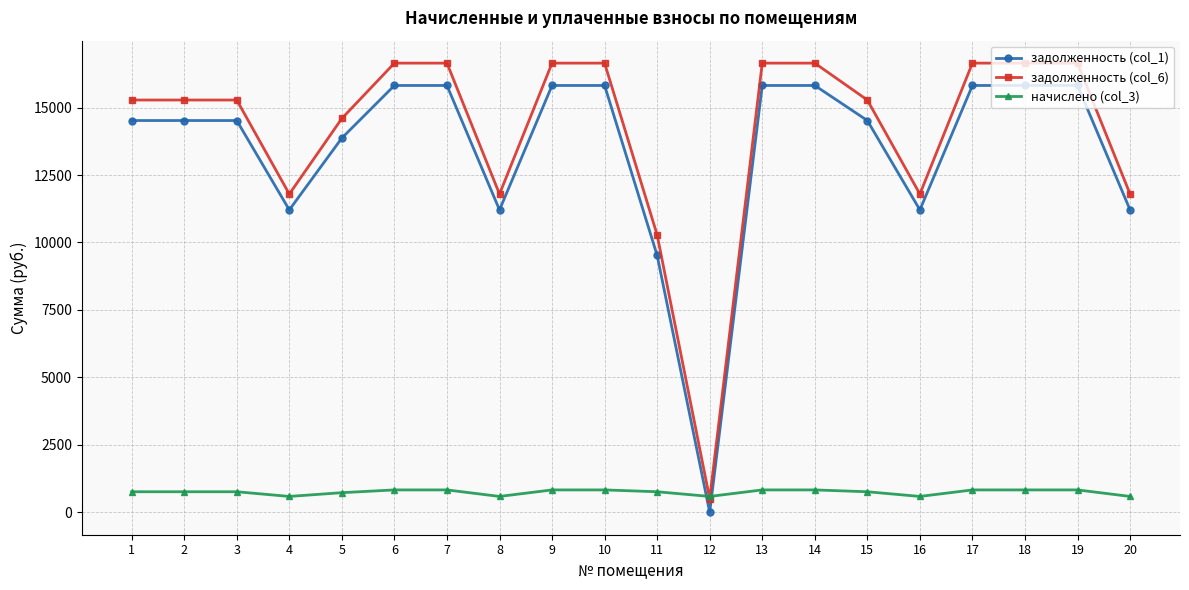

What is the value of the задолженность (col_1) point at the 9th from the left?

15819.7